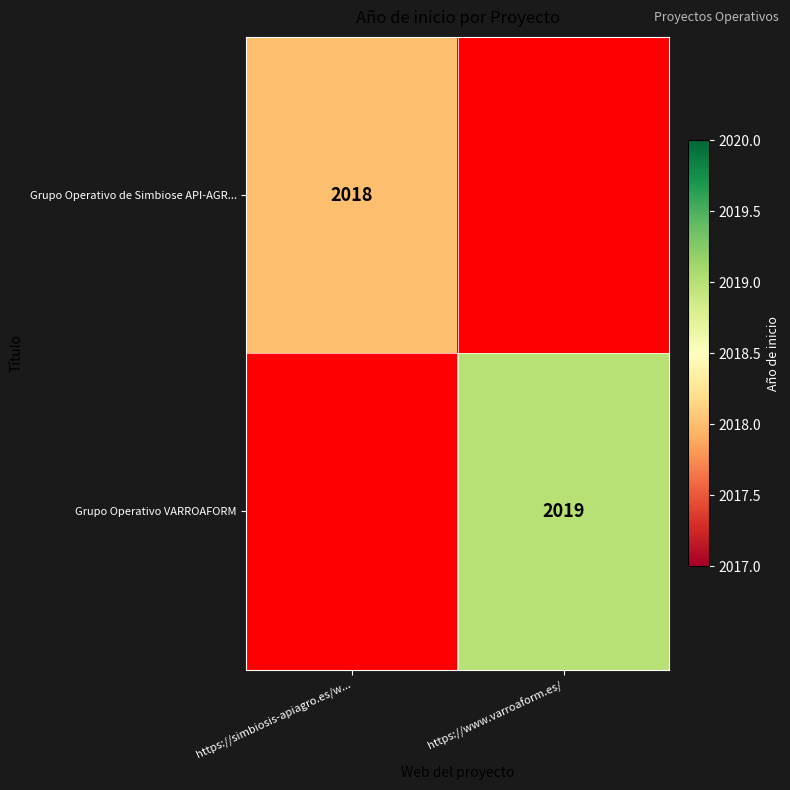

Is it true that Grupo Operativo de Simbiose API-AGR... equals 2018 at https://simbiosis-apiagro.es/w...?

True